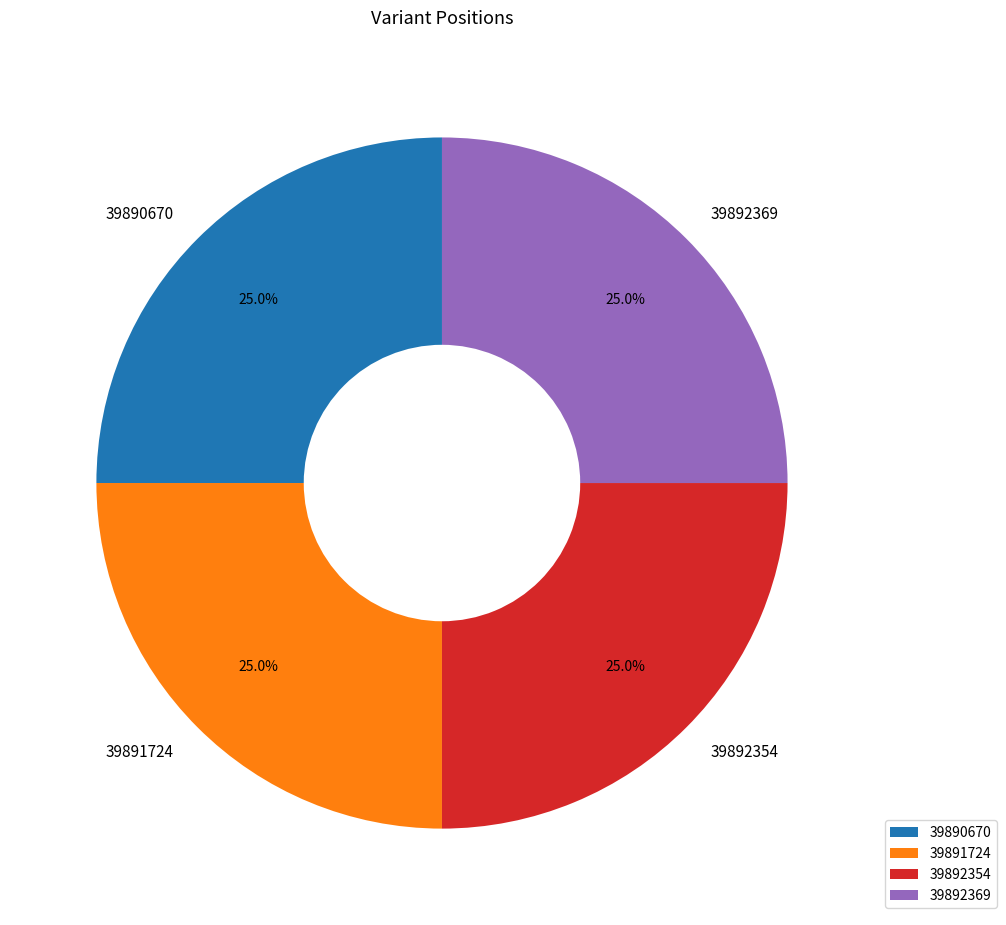

To the nearest percent, what portion does 39892369 represent?

25%